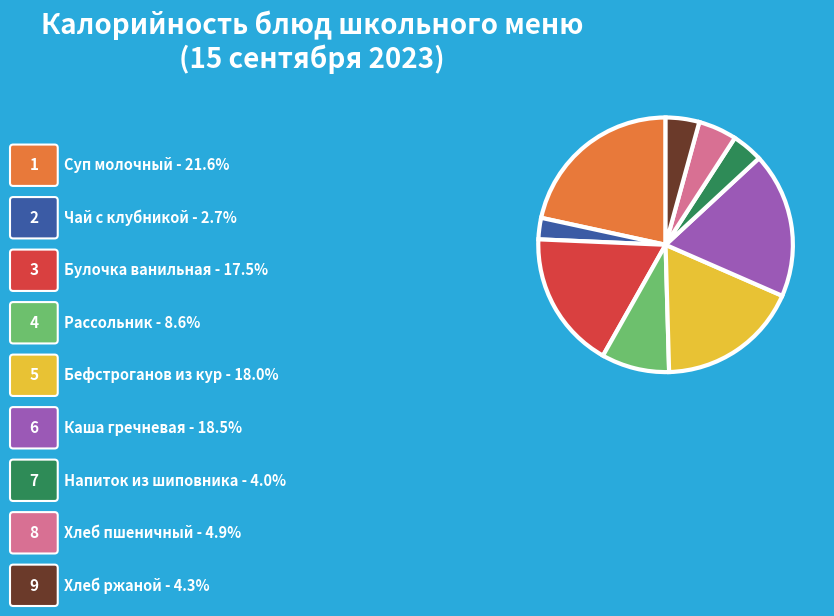

True or false: Чай с клубникой accounts for 13% of the total.

False